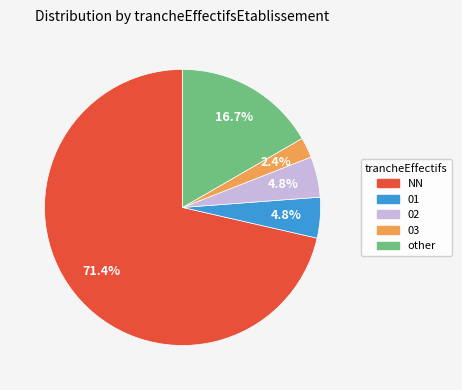

Is there a majority slice in this chart?

Yes